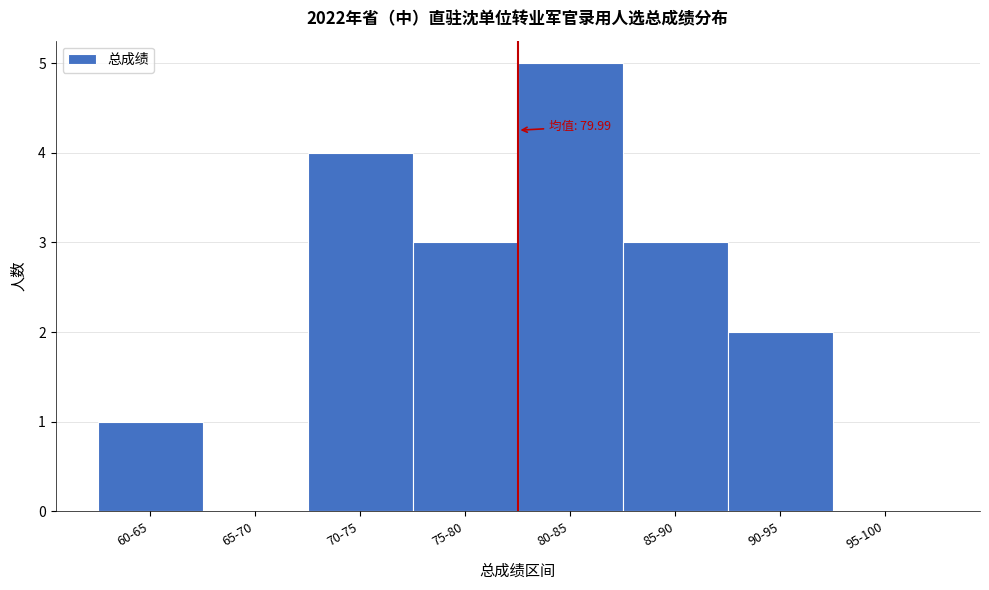

Reading right to left, what are all the values shown in this chart?

95-100=0	90-95=2	85-90=3	80-85=5	75-80=3	70-75=4	65-70=0	60-65=1